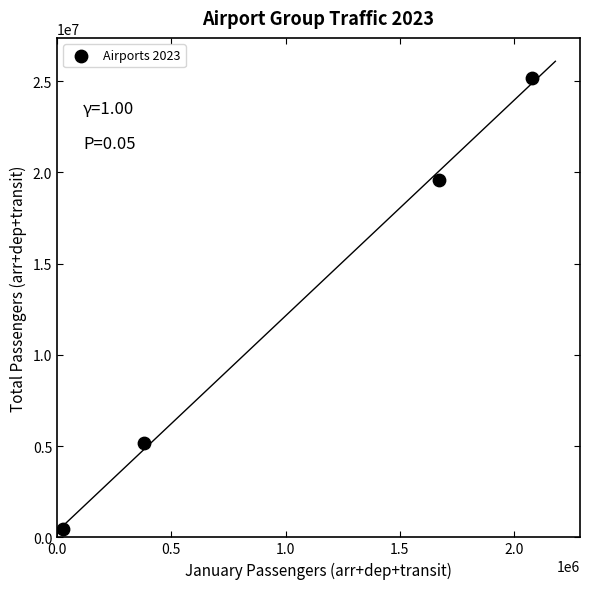

What is the average X value?

1038178